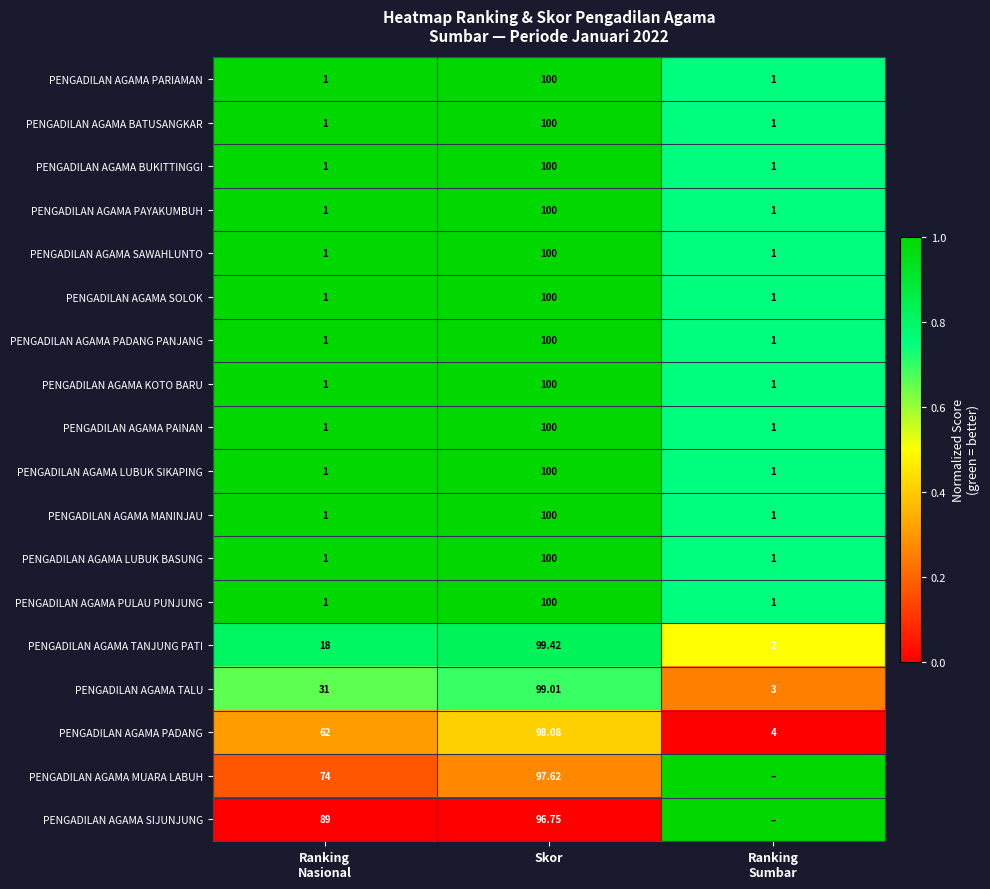

List the series in order of their peak value, lowest first.

PENGADILAN AGAMA PADANG, PENGADILAN AGAMA TALU, PENGADILAN AGAMA TANJUNG PATI, PENGADILAN AGAMA PARIAMAN, PENGADILAN AGAMA BATUSANGKAR, PENGADILAN AGAMA BUKITTINGGI, PENGADILAN AGAMA PAYAKUMBUH, PENGADILAN AGAMA SAWAHLUNTO, PENGADILAN AGAMA SOLOK, PENGADILAN AGAMA PADANG PANJANG, PENGADILAN AGAMA KOTO BARU, PENGADILAN AGAMA PAINAN, PENGADILAN AGAMA LUBUK SIKAPING, PENGADILAN AGAMA MANINJAU, PENGADILAN AGAMA LUBUK BASUNG, PENGADILAN AGAMA PULAU PUNJUNG, PENGADILAN AGAMA MUARA LABUH, PENGADILAN AGAMA SIJUNJUNG